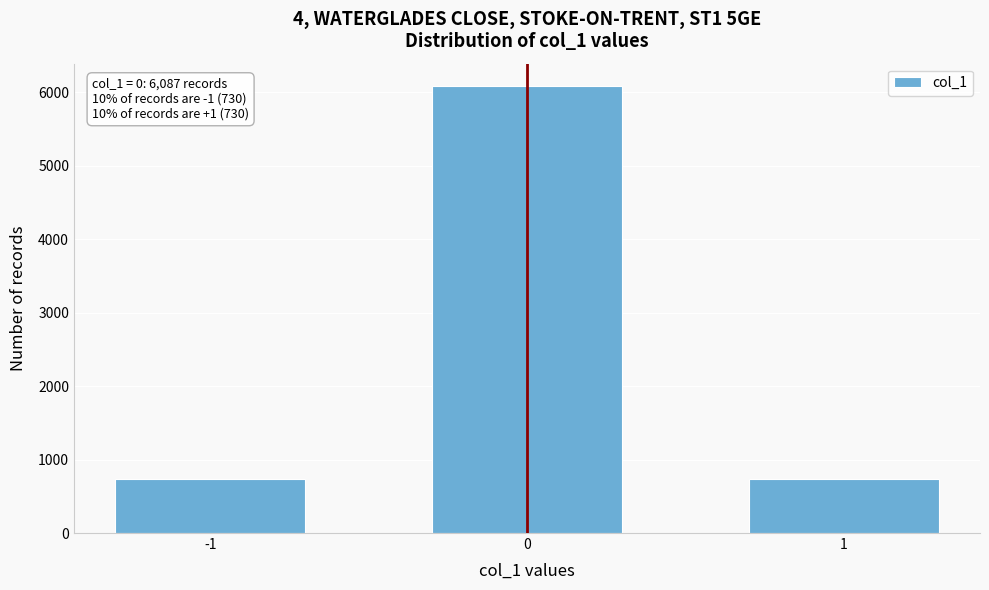

Reading right to left, what are all the values shown in this chart?

730	6087	730